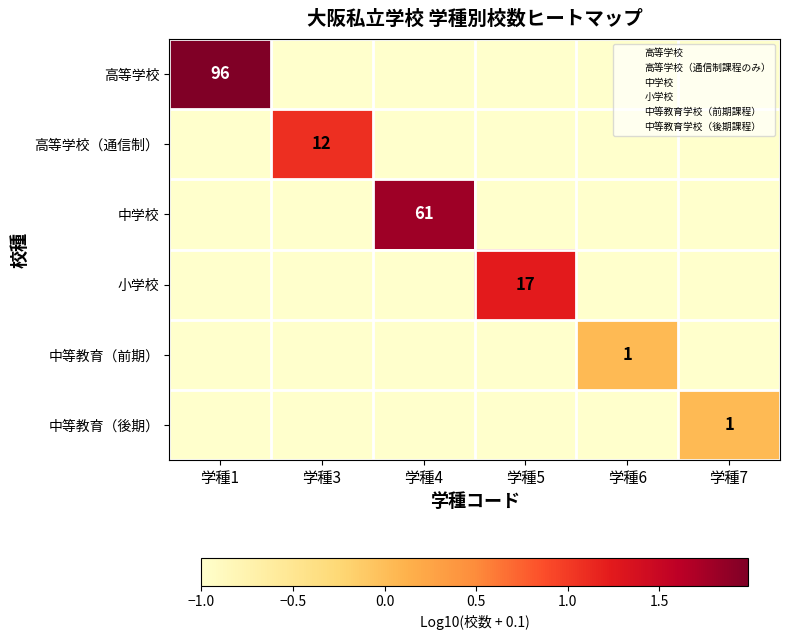

True or false: 中学校 has a value of 90 at 学種4.

False